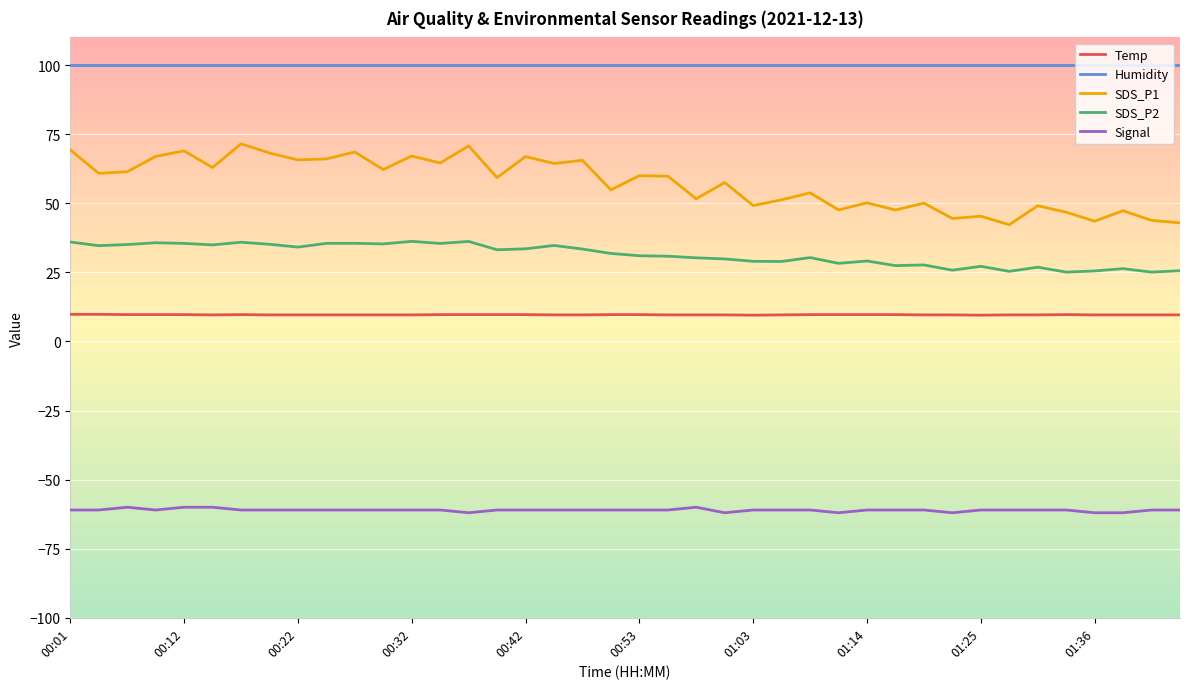

Rank the series by their maximum value, from highest to lowest.

Humidity, SDS_P1, SDS_P2, Temp, Signal